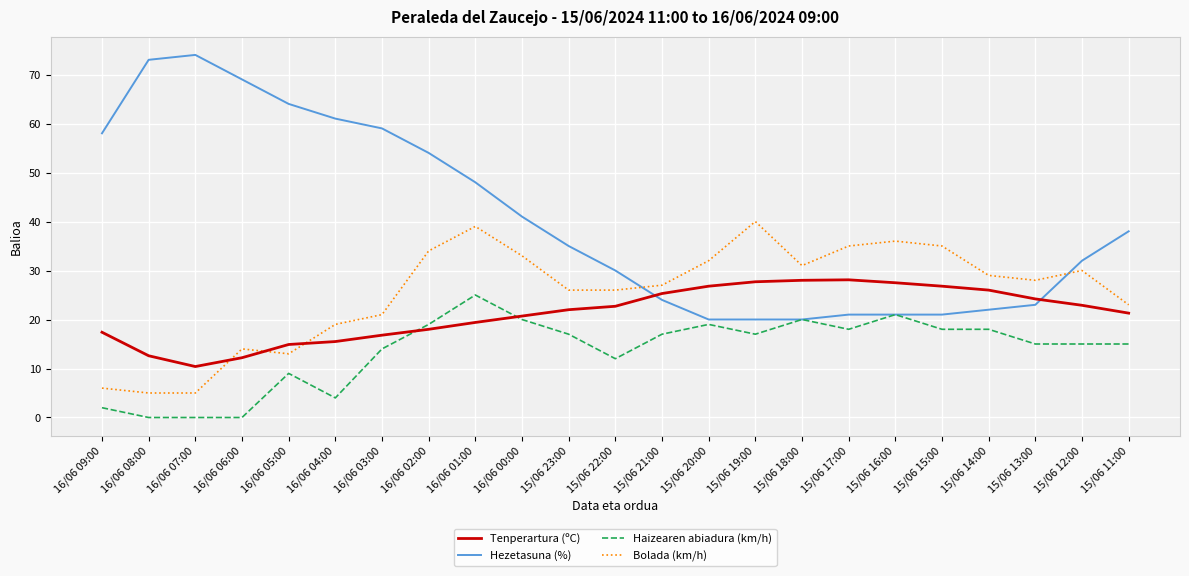

True or false: Bolada (km/h) has a value of 45.9 at 15/06 22:00.

False